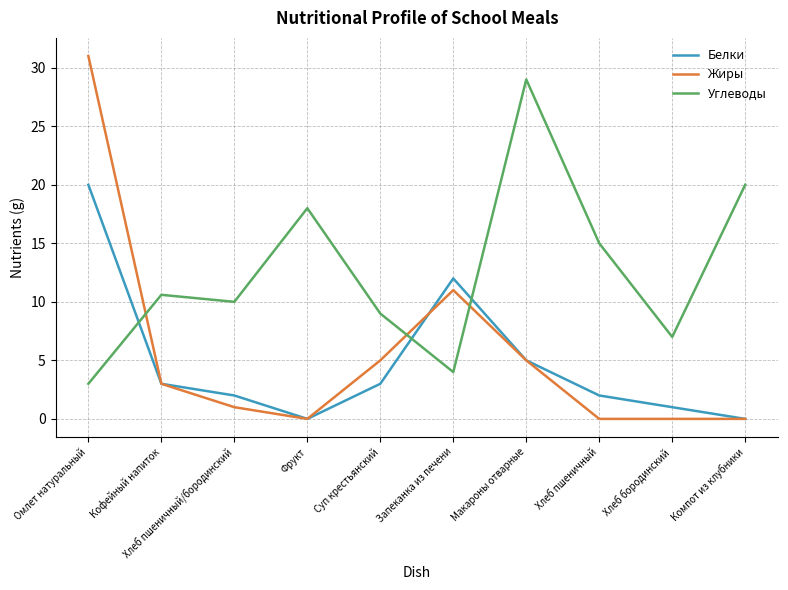

Where is Белки nearest to the value 10?

Запеканка из печени